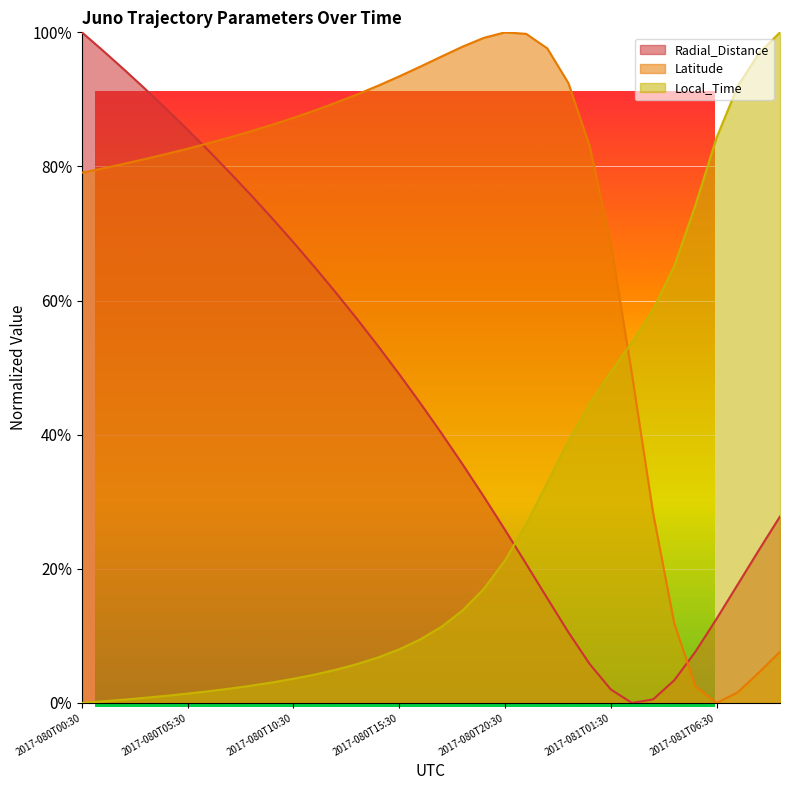

Between 2017-080T00:30 and 2017-080T15:30, which series saw the biggest shift?

Radial_Distance